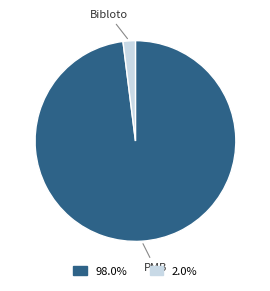

Which slice is the smallest?

Bibloto